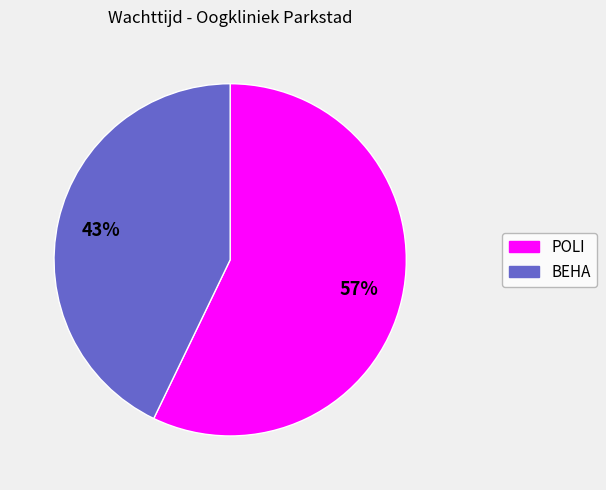

Count the number of slices in the pie.

2